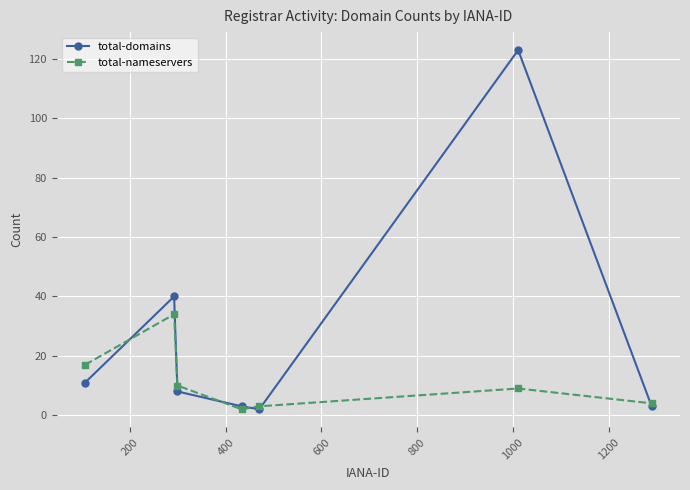

What is the maximum value shown in the chart?

123